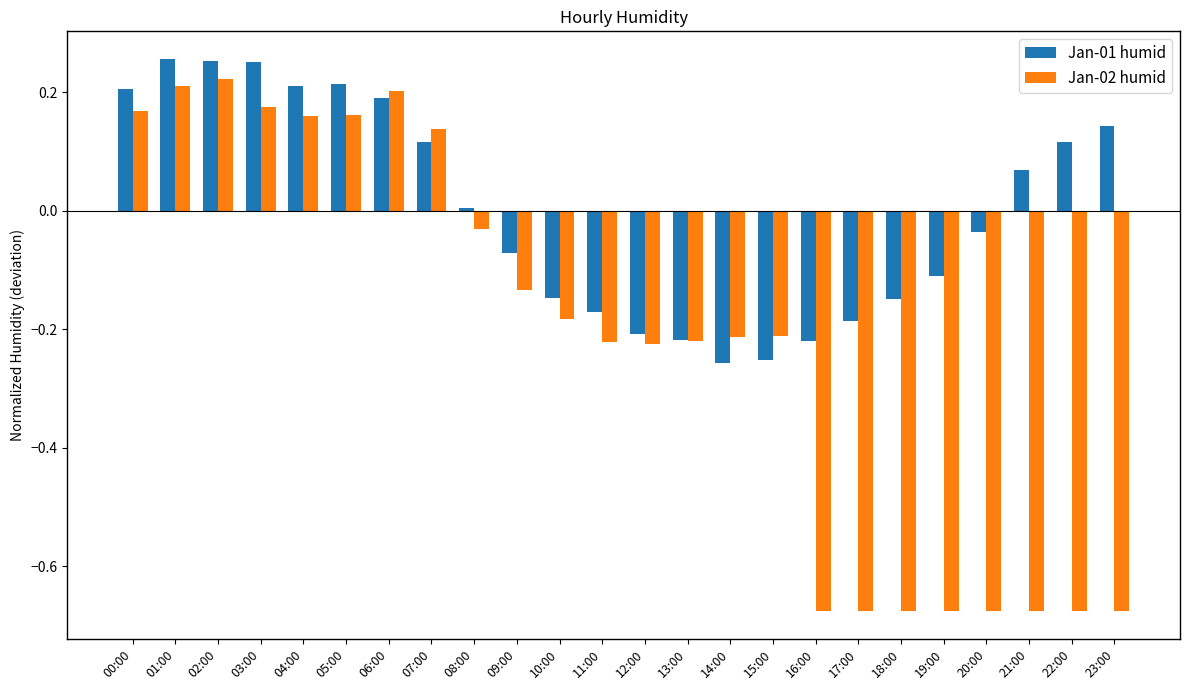

Which series has the largest total across all categories?

Jan-01 humid